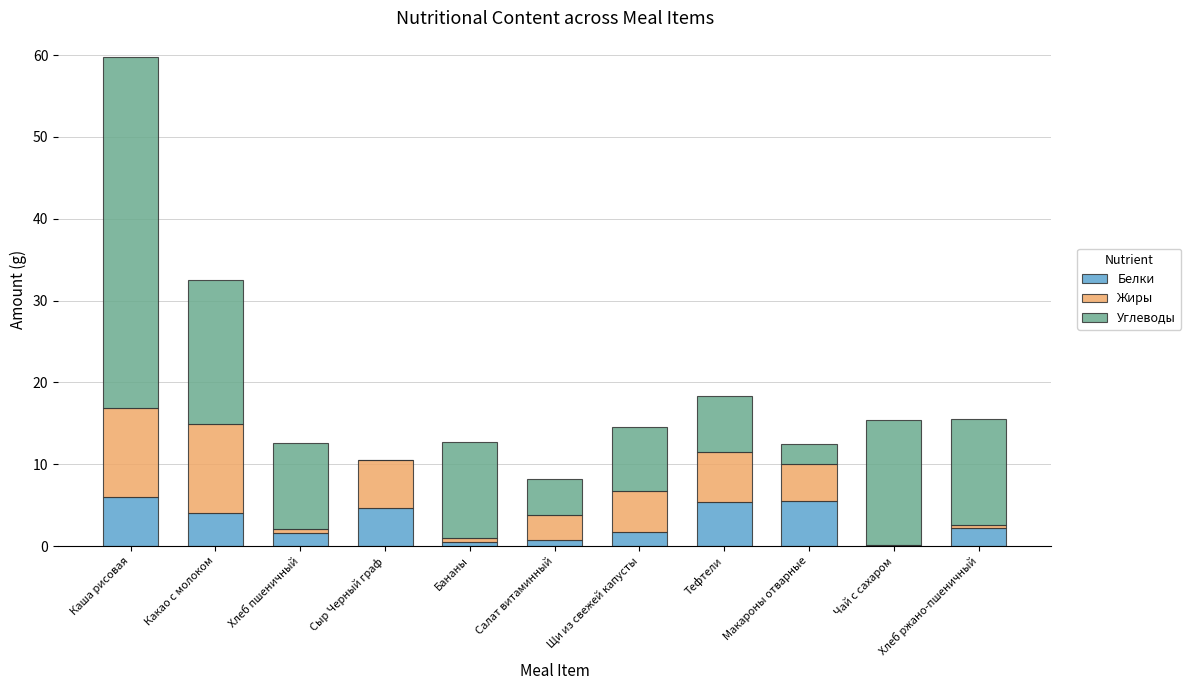

What is the sum of all Белки values?

32.5